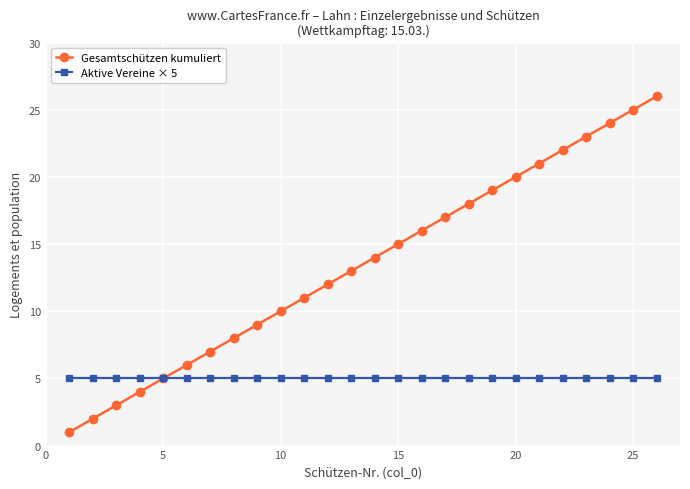

True or false: Gesamtschützen kumuliert has more than 1 points higher than both neighbors.

False